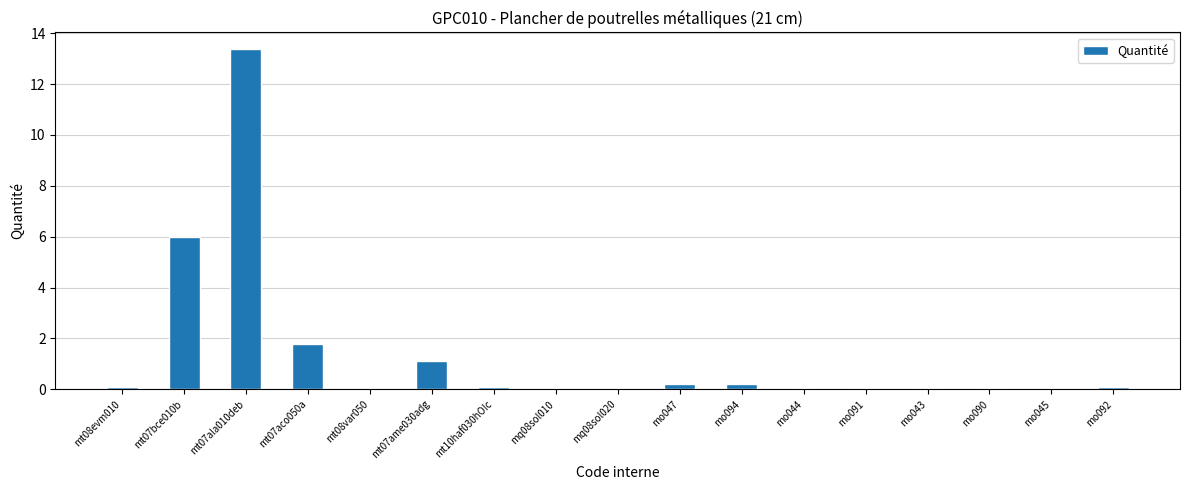

What is the sum of all values?

23.2